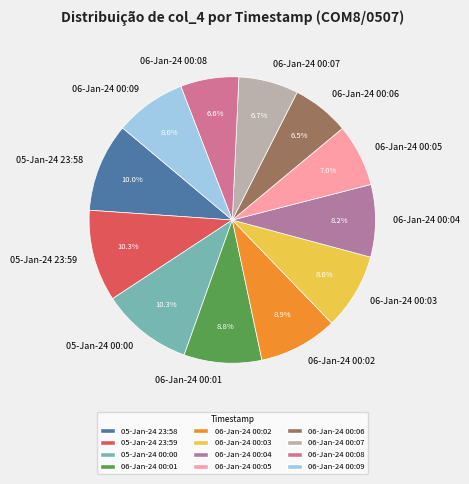

Does any single category account for the majority?

No